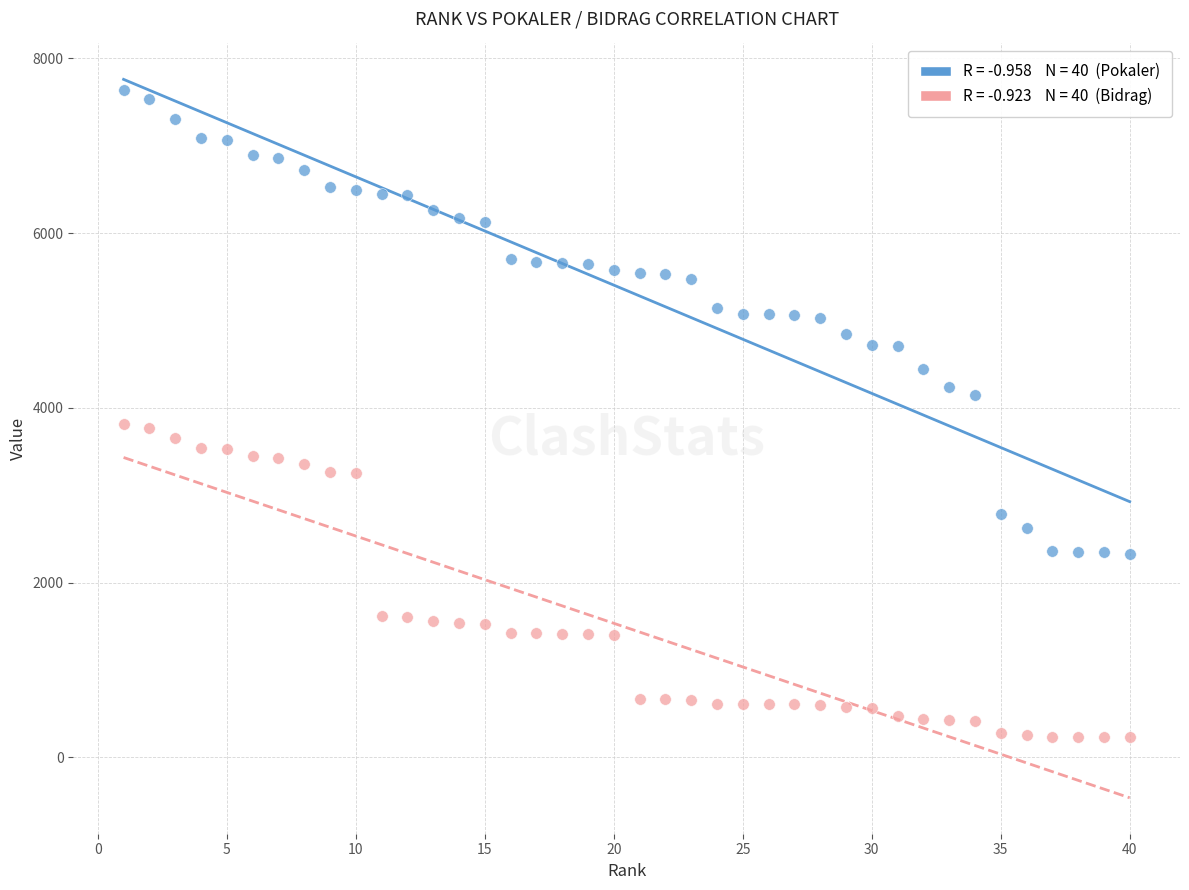

Across all data points, what is the range of Y values (max minus min)?

7409